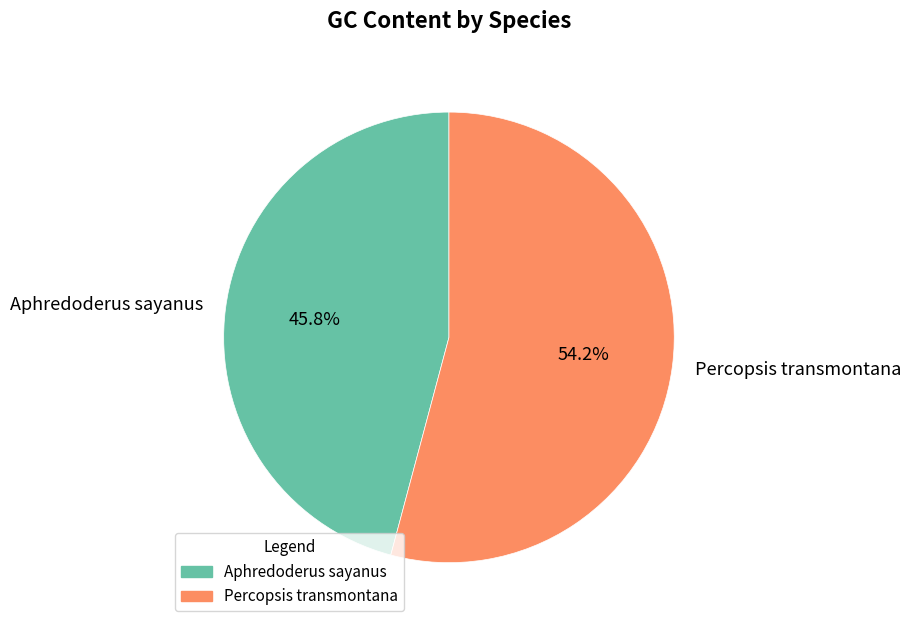

Count the number of slices in the pie.

2